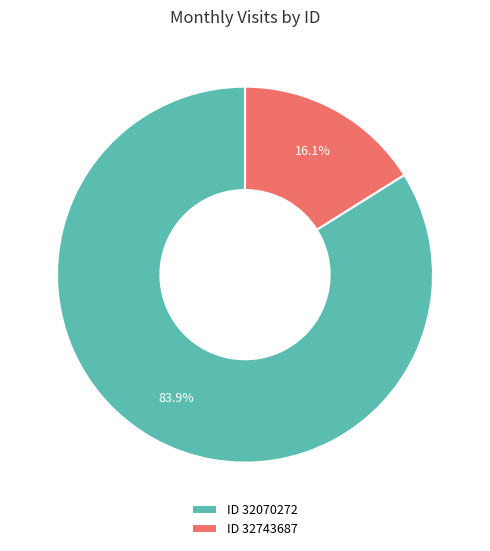

Combined, do ID 32070272 and ID 32743687 account for over 50%?

Yes